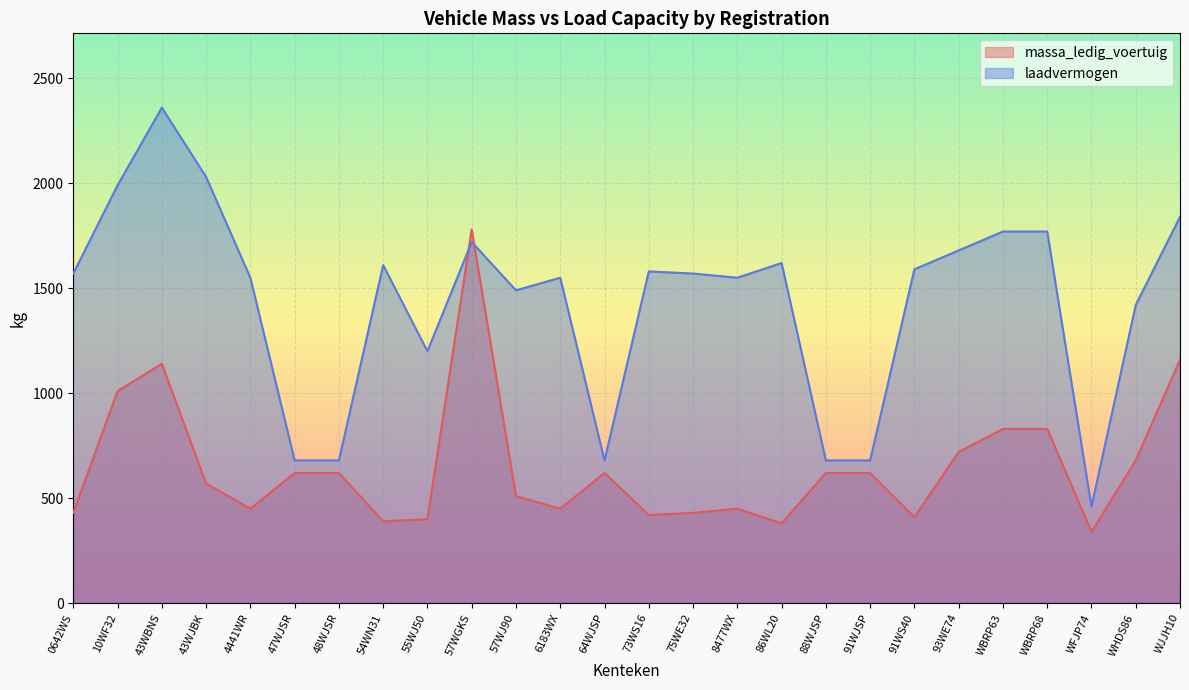

Reading right to left, extract all data points from this chart.

massa_ledig_voertuig: WJJH10=1160	WHDS86=680	WFJP74=340	WBRP68=830	WBRP63=830	93WE74=720	91WS40=410	91WJSP=620	88WJSP=620	86WL20=380	8477WX=450	75WE32=430	73WS16=420	64WJSP=620	6183WX=450	57WJ90=510	57WGKS=1780	55WJ50=400	54WN31=390	48WJSR=620	47WJSR=620	4441WR=450	43WJBK=570	43WBNS=1140	10WF32=1010	0642WS=430
laadvermogen: WJJH10=1840	WHDS86=1420	WFJP74=460	WBRP68=1770	WBRP63=1770	93WE74=1680	91WS40=1590	91WJSP=680	88WJSP=680	86WL20=1620	8477WX=1550	75WE32=1570	73WS16=1580	64WJSP=680	6183WX=1550	57WJ90=1490	57WGKS=1720	55WJ50=1200	54WN31=1610	48WJSR=680	47WJSR=680	4441WR=1550	43WJBK=2030	43WBNS=2360	10WF32=1990	0642WS=1570